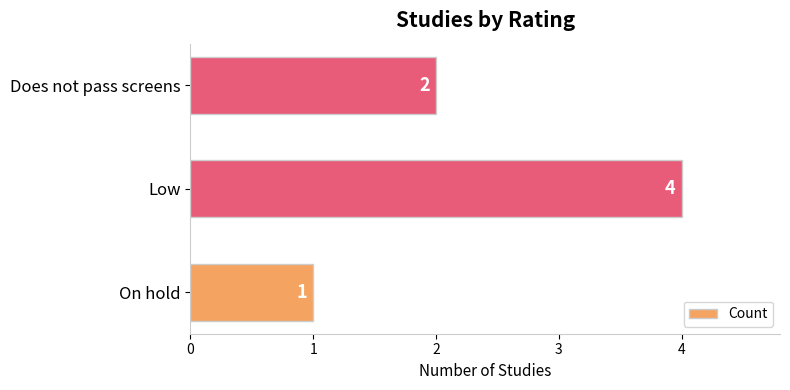

Between Does not pass screens and Low, which is larger?

Low